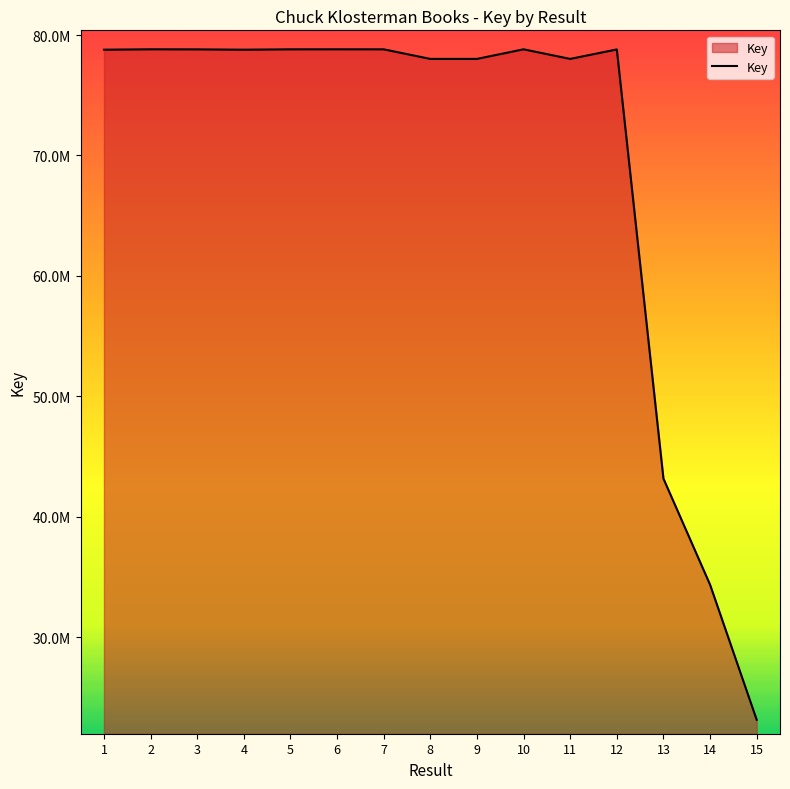

Does the chart have visible grid lines?

No